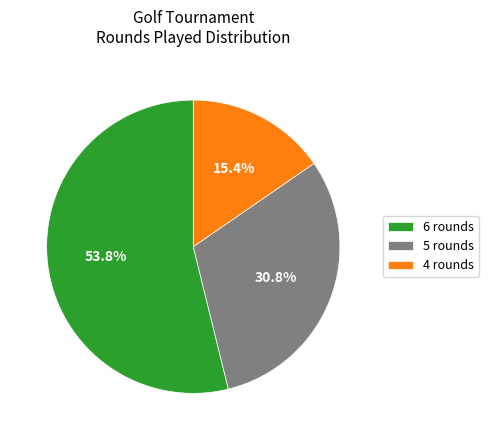

What is the largest slice in the pie chart?

6 rounds